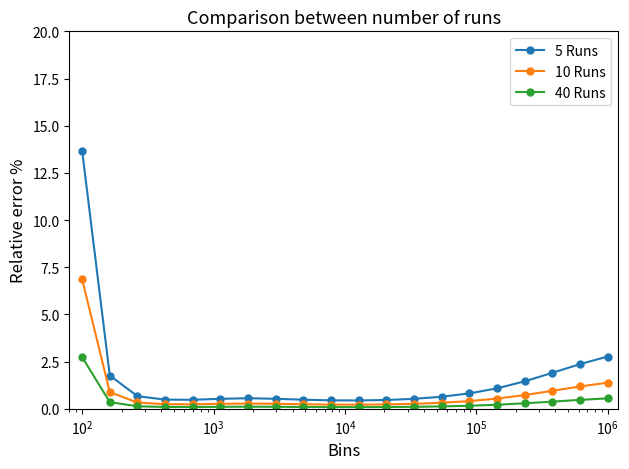

What is the sum of all 10 Runs values?

16.1